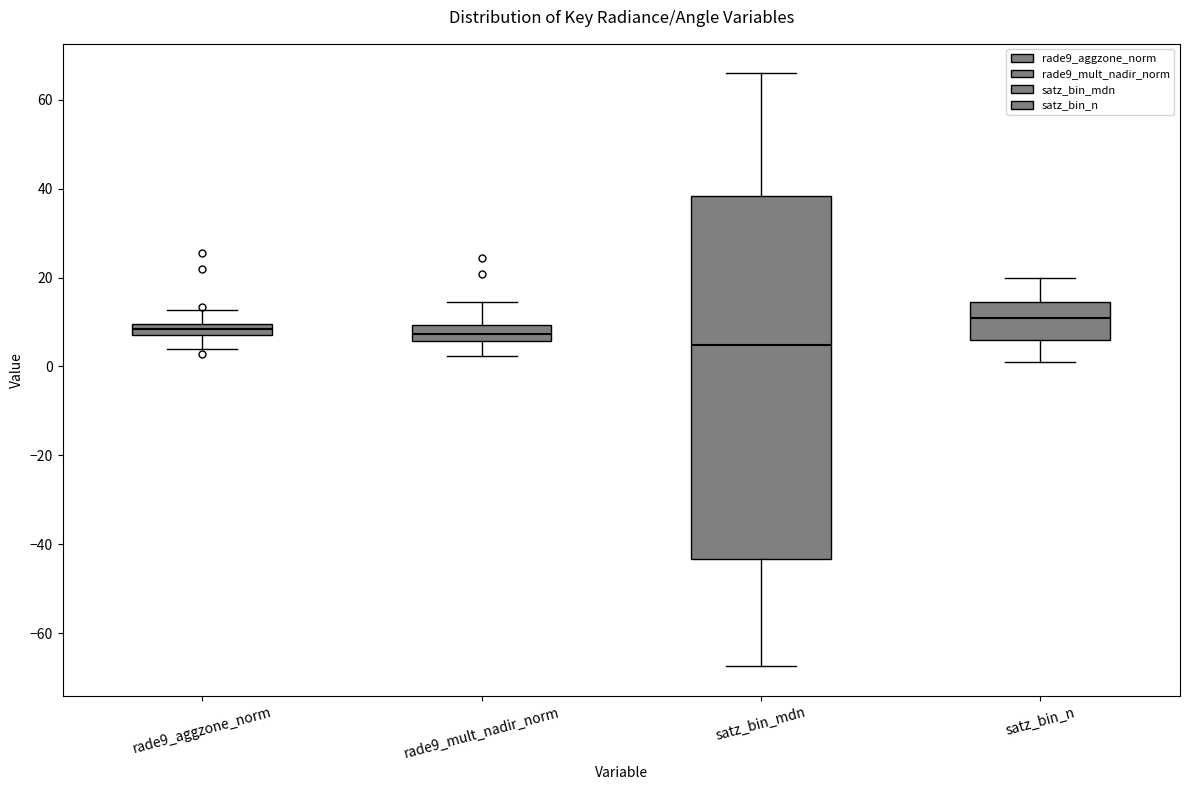

Which box has the lowest median line?

satz_bin_mdn